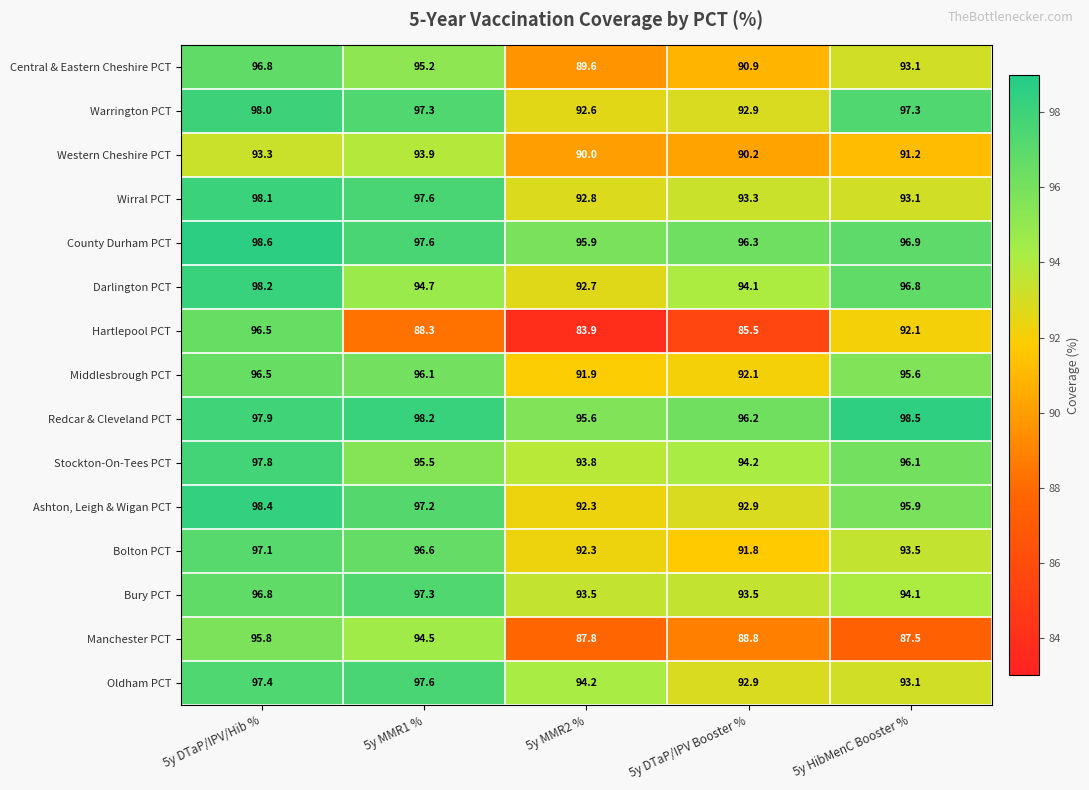

At which label is Redcar & Cleveland PCT closest to 97?

5y DTaP/IPV Booster %